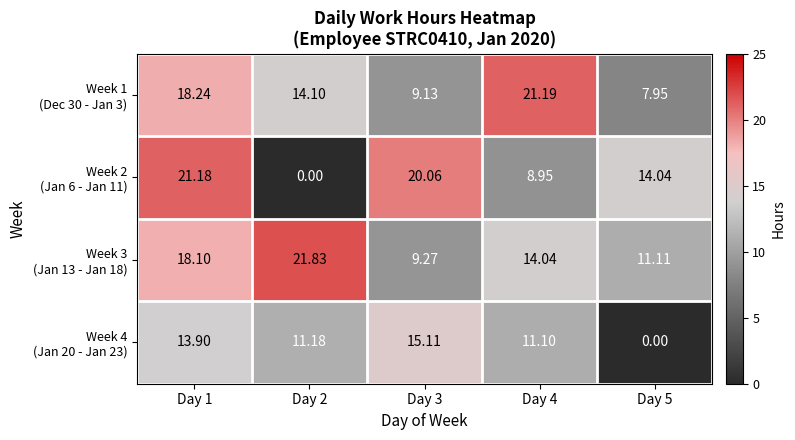

How many categories are shown in the chart?

5